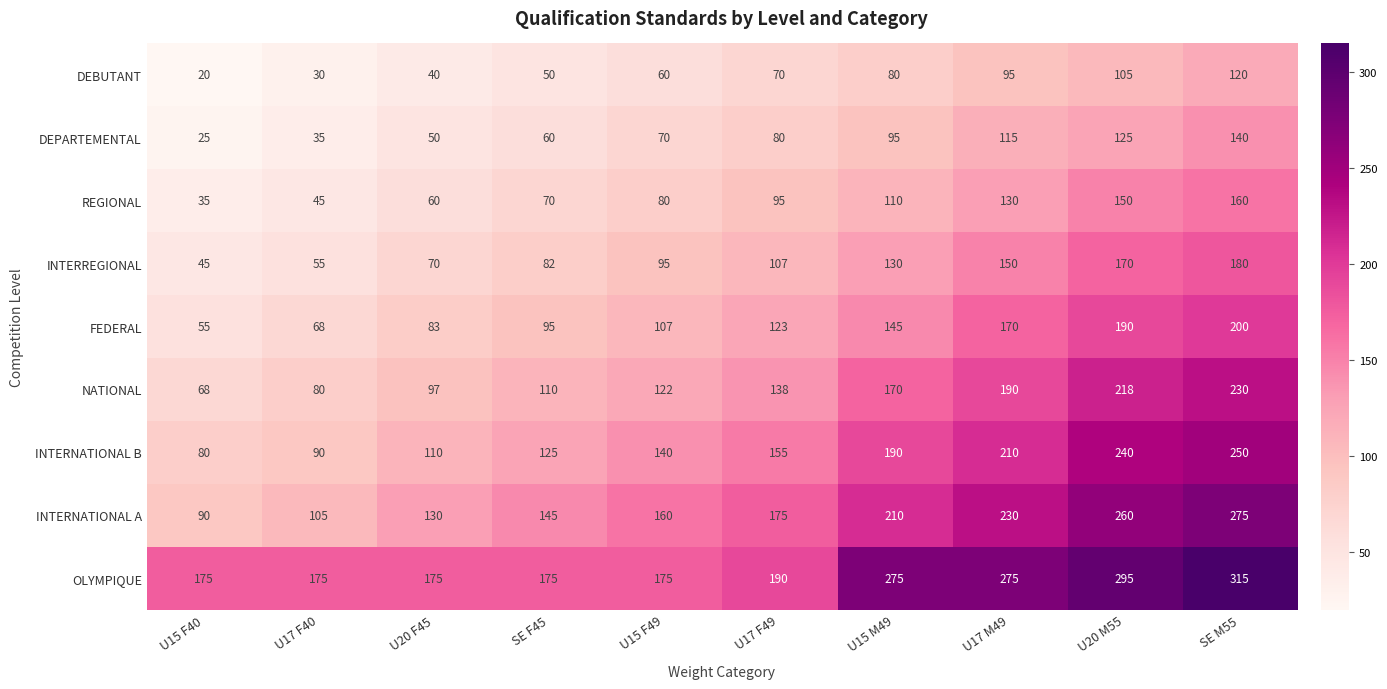

Is it true that OLYMPIQUE equals 96 at U17 F40?

False